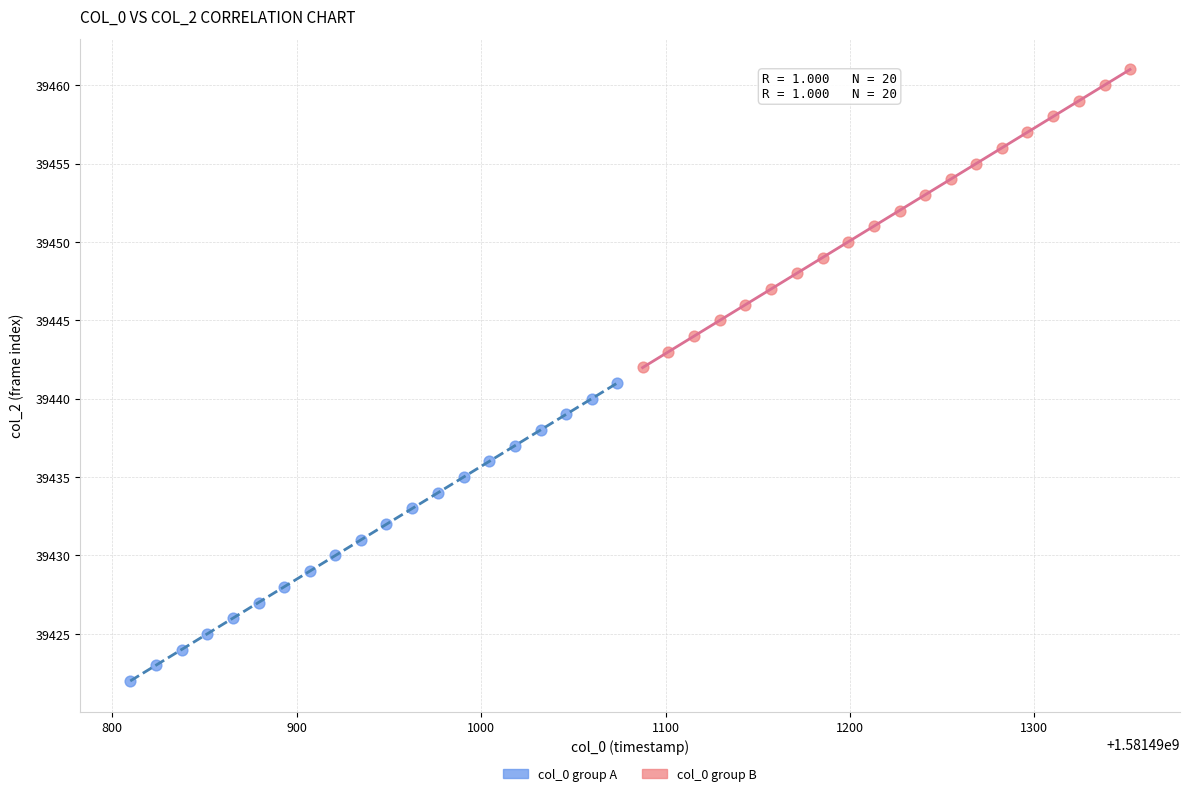

Which series reaches the maximum Y coordinate?

col_0 group B